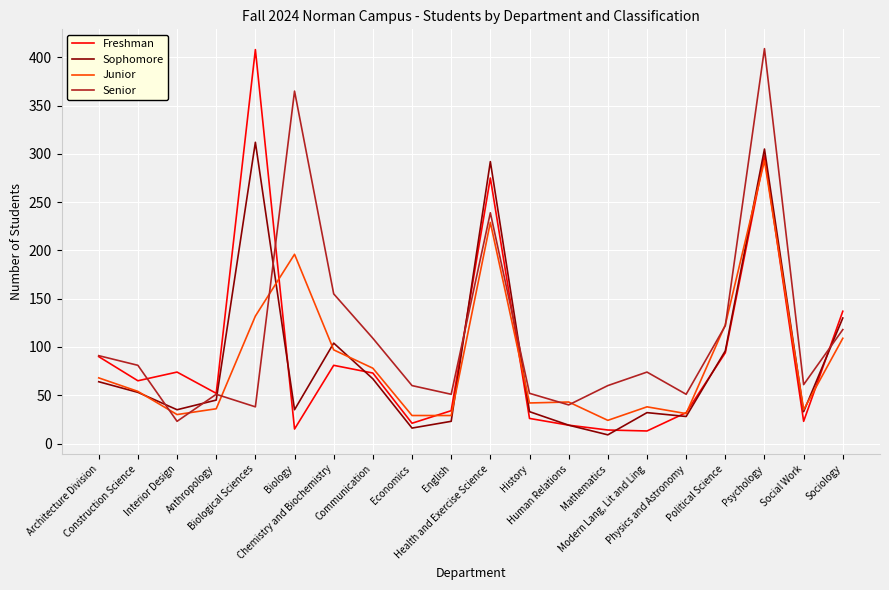

What is the highest value of the Sophomore series?

312